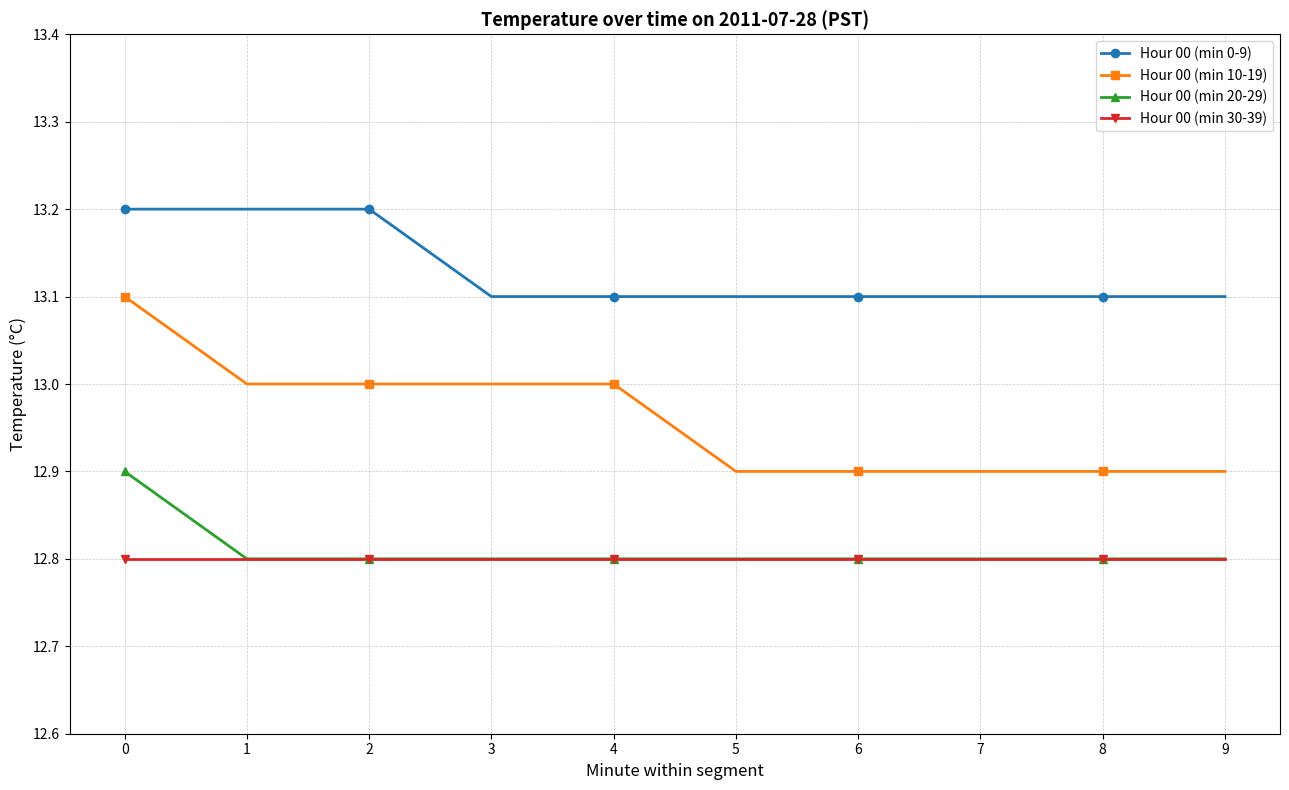

What is the difference between the highest and lowest values at 5?

0.3